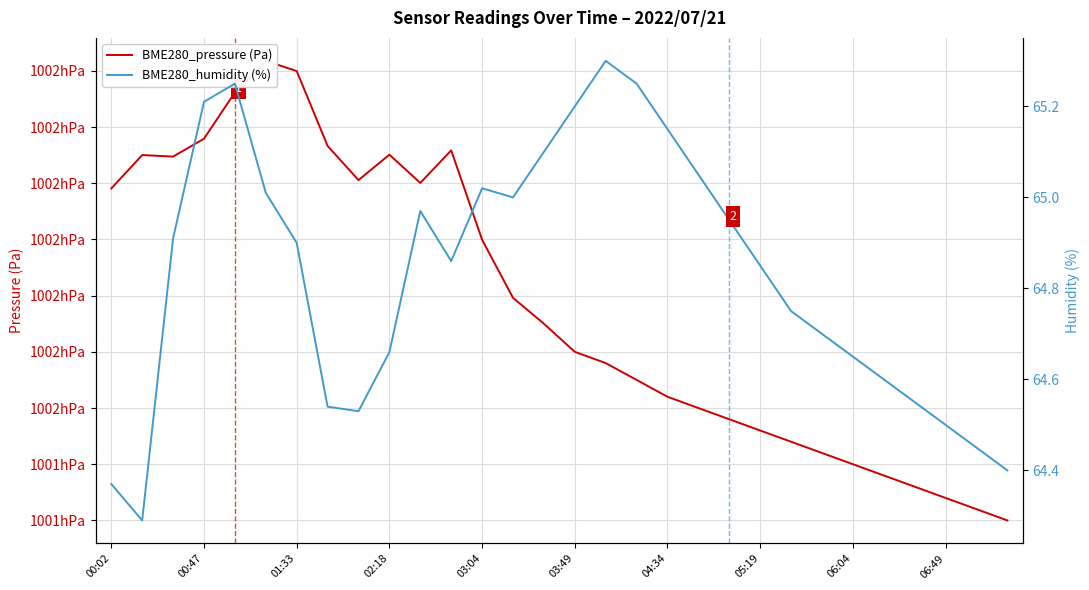

Which series has the largest range (max minus min)?

BME280_pressure (Pa)